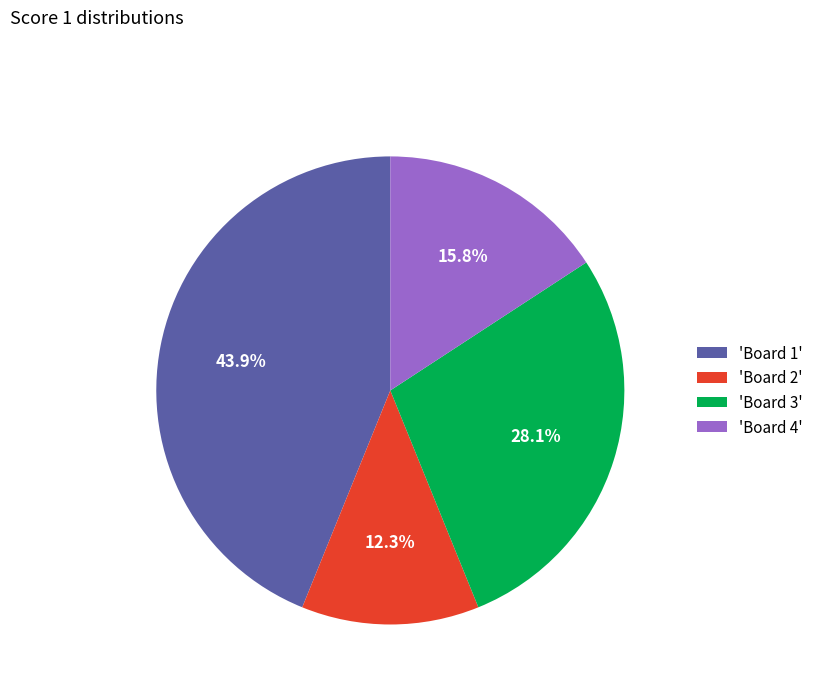

Which slice is the largest?

'Board 1'